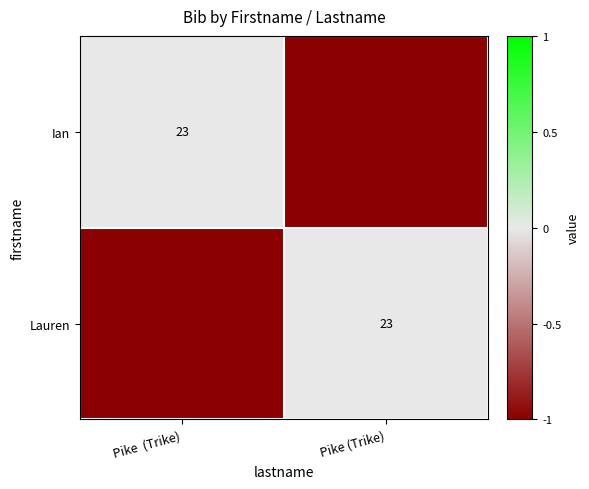

Between Pike  (Trike) and Pike (Trike), which is larger?

Pike  (Trike)